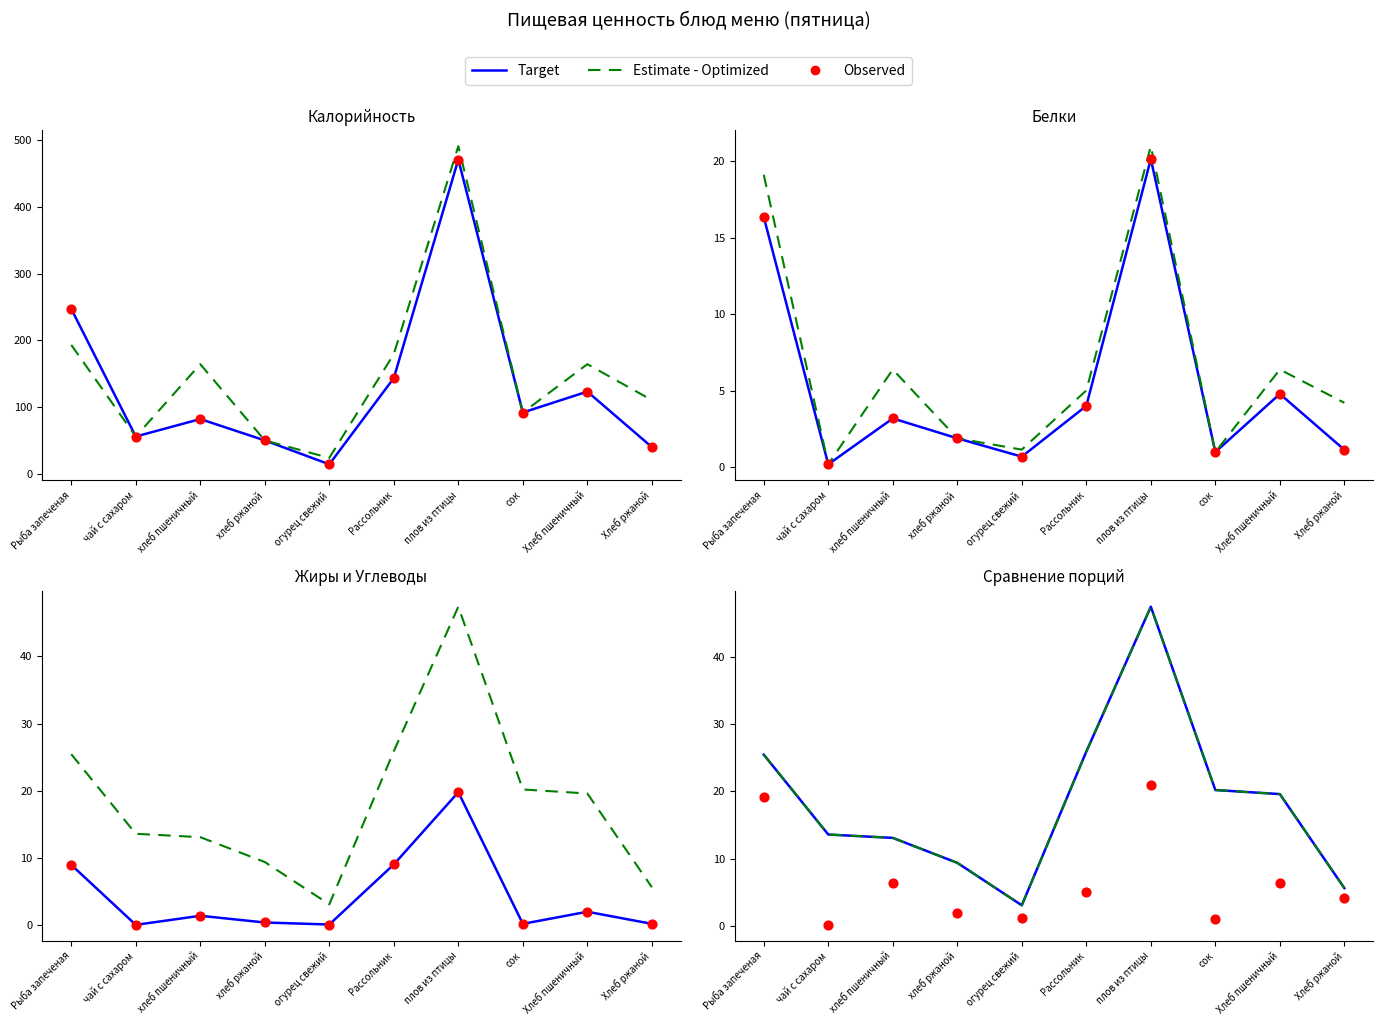

At how many categories does at least one series exceed 34?

1